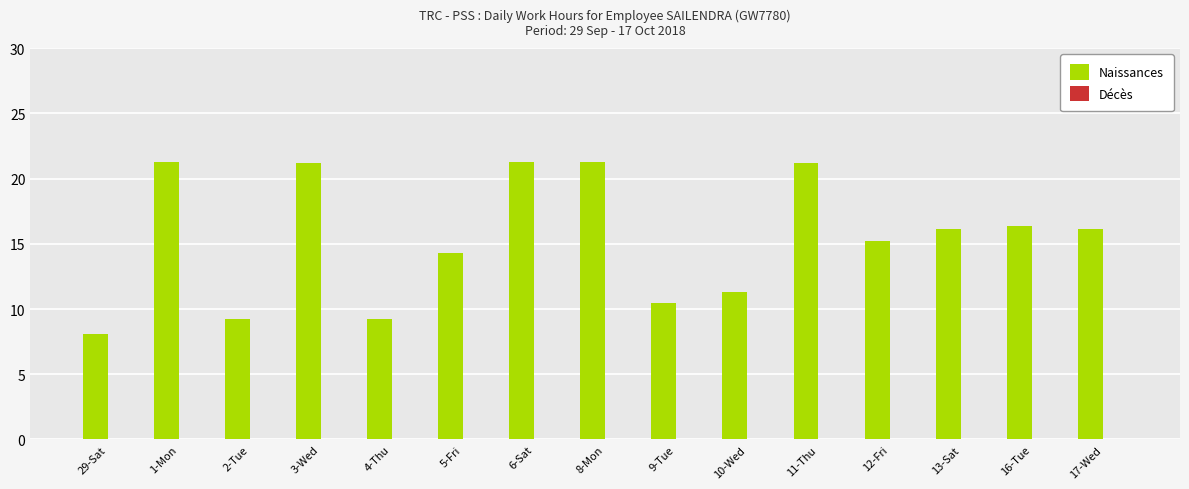

Read the value at 4-Thu.

9.2